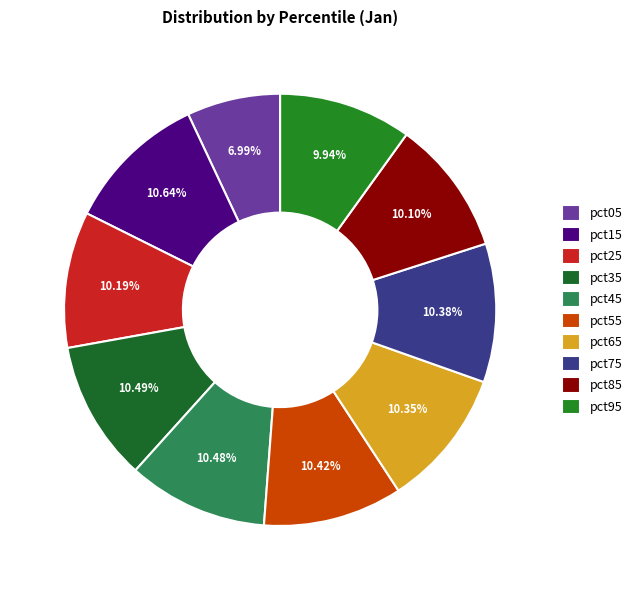

What percentage is NOT represented by pct65?

89.6%